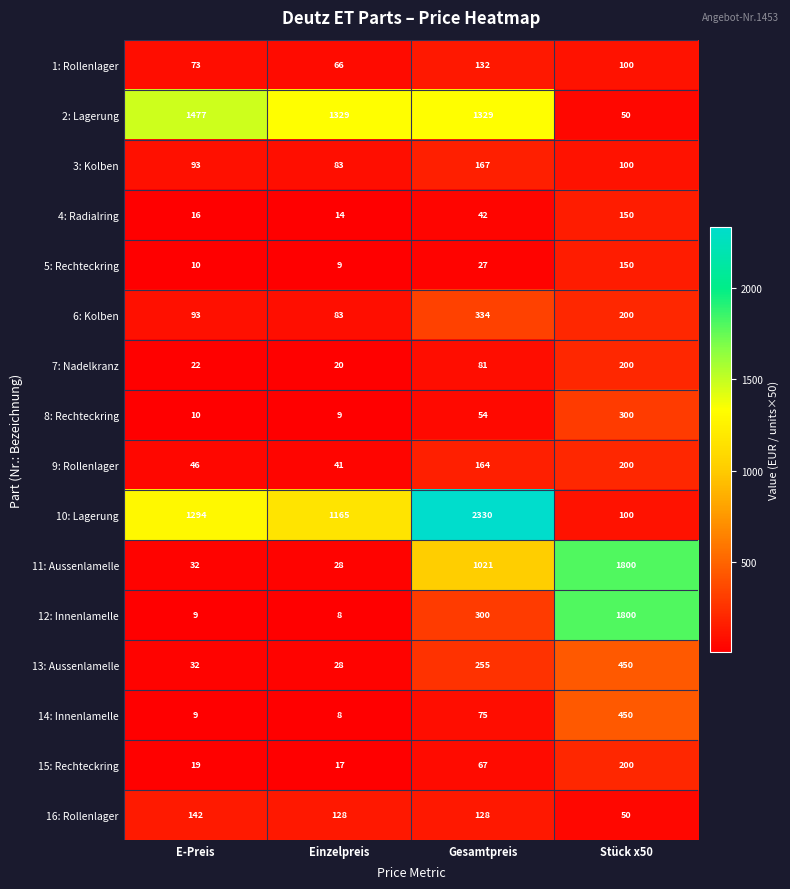

Which series has the widest spread of values?

10: Lagerung